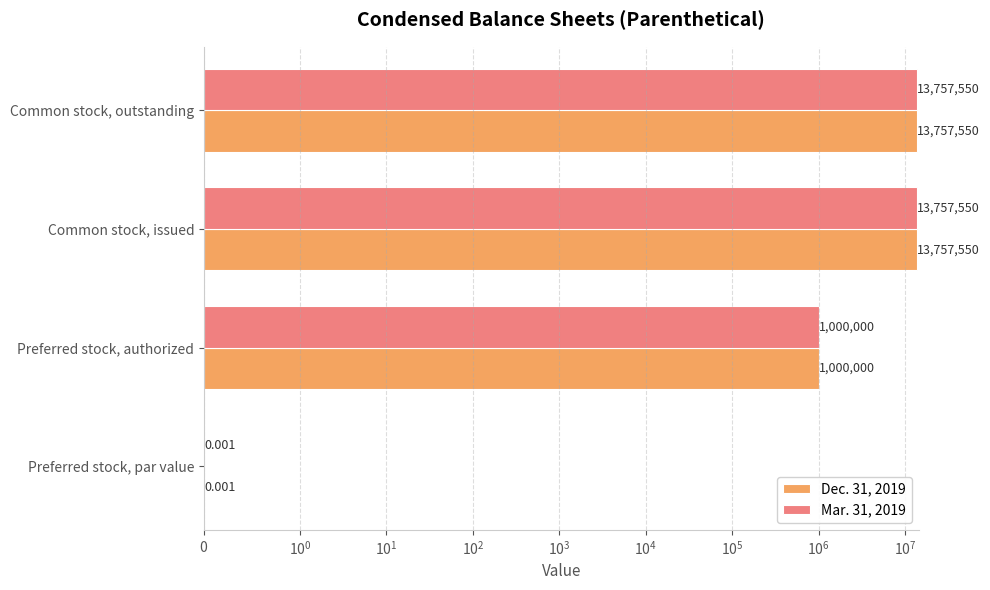

Reading left to right, list all the values displayed in this chart.

Dec. 31, 2019: 0.0	1000000.0	13757550.0	13757550.0
Mar. 31, 2019: 0.0	1000000.0	13757550.0	13757550.0